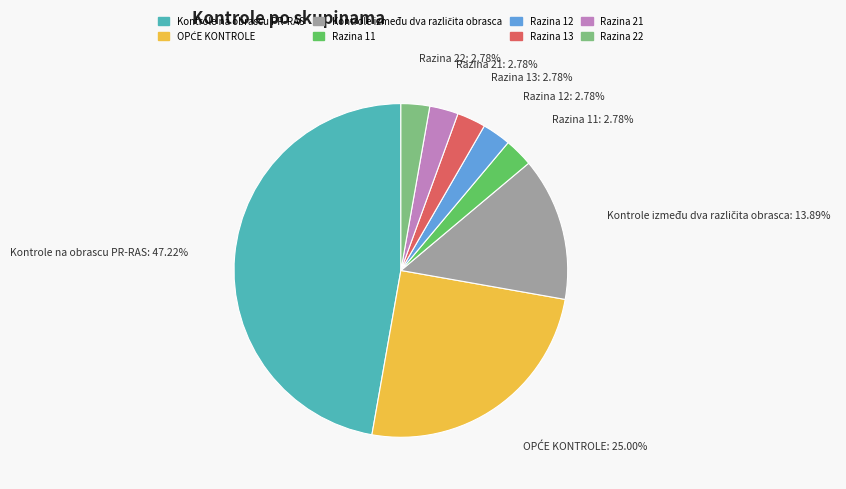

Is it true that Razina 21 is 17% of the pie?

False